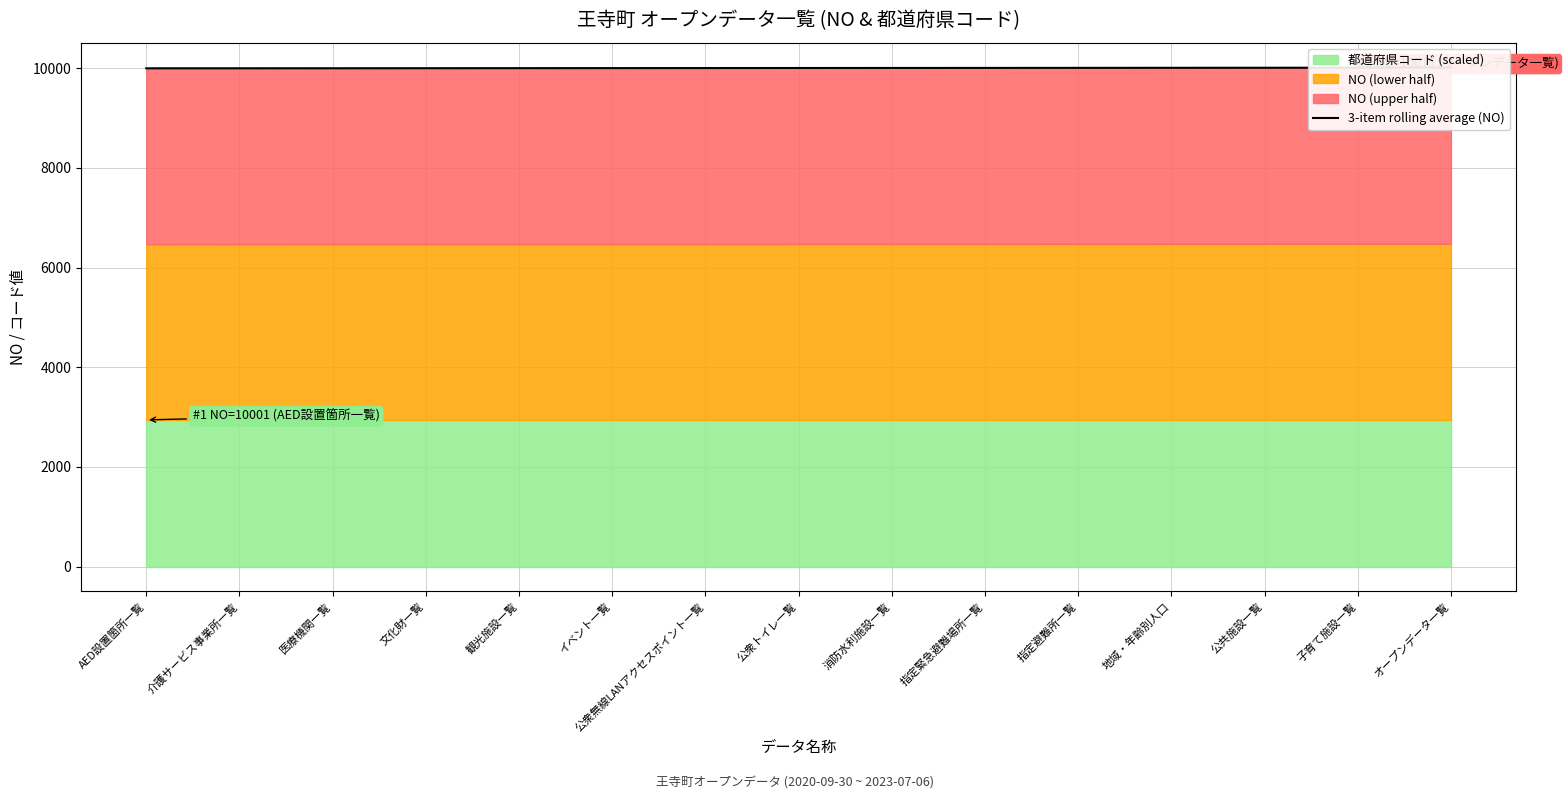

Approximately how many times larger is the value at 地域・年齢別人口 compared to 公共施設一覧?

1.0